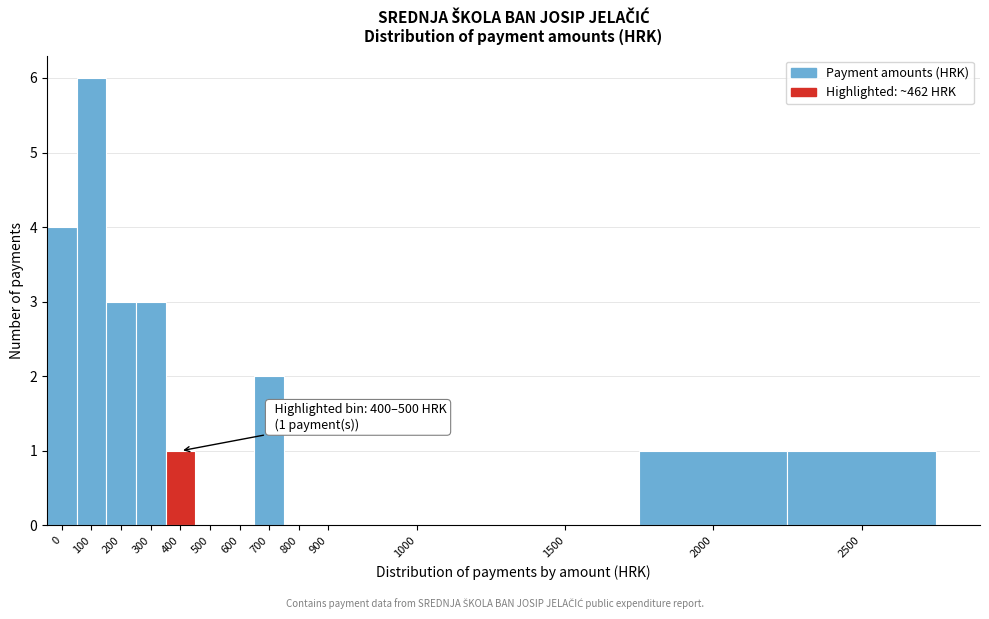

Reading right to left, list all the values displayed in this chart.

2500=1	2000=1	1500=0	1000=0	900=0	800=0	700=2	600=0	500=0	400=1	300=3	200=3	100=6	0=4